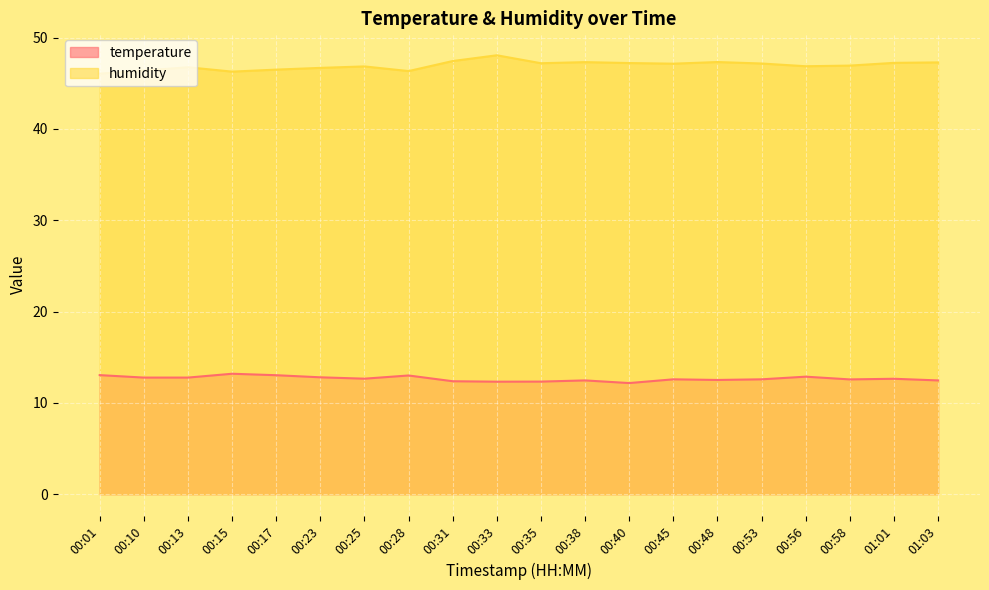

Where is the first local maximum for temperature?

00:15